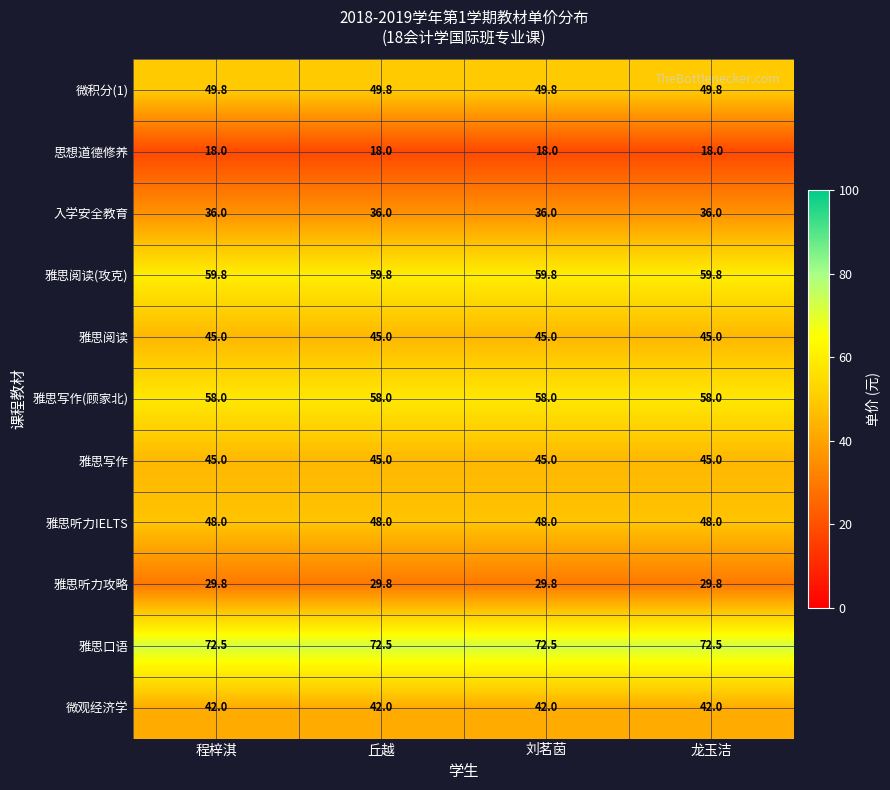

What is the sum of the 雅思听力攻略 values at 龙玉洁 and 刘茗茵?

59.6